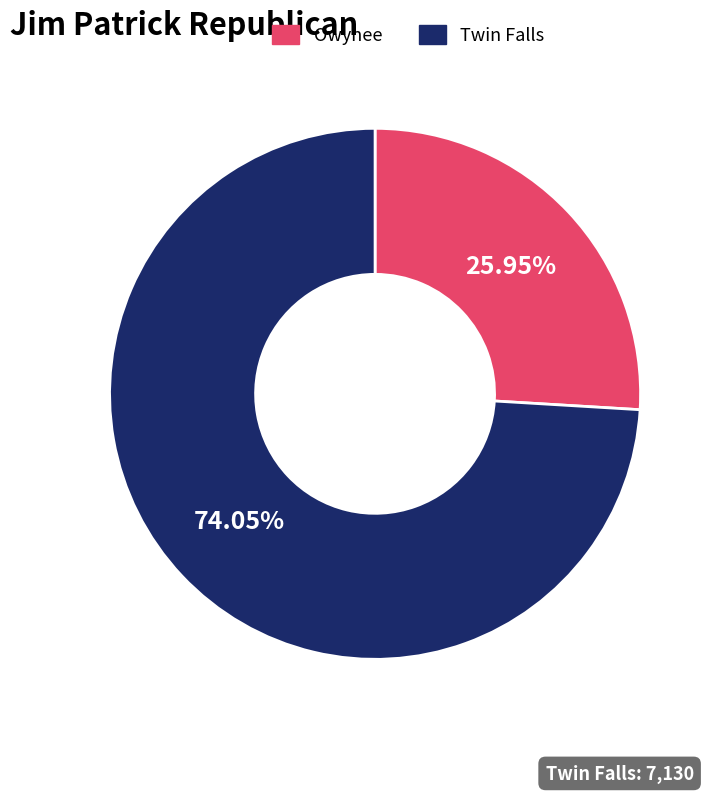

How many slices are in this pie chart?

2